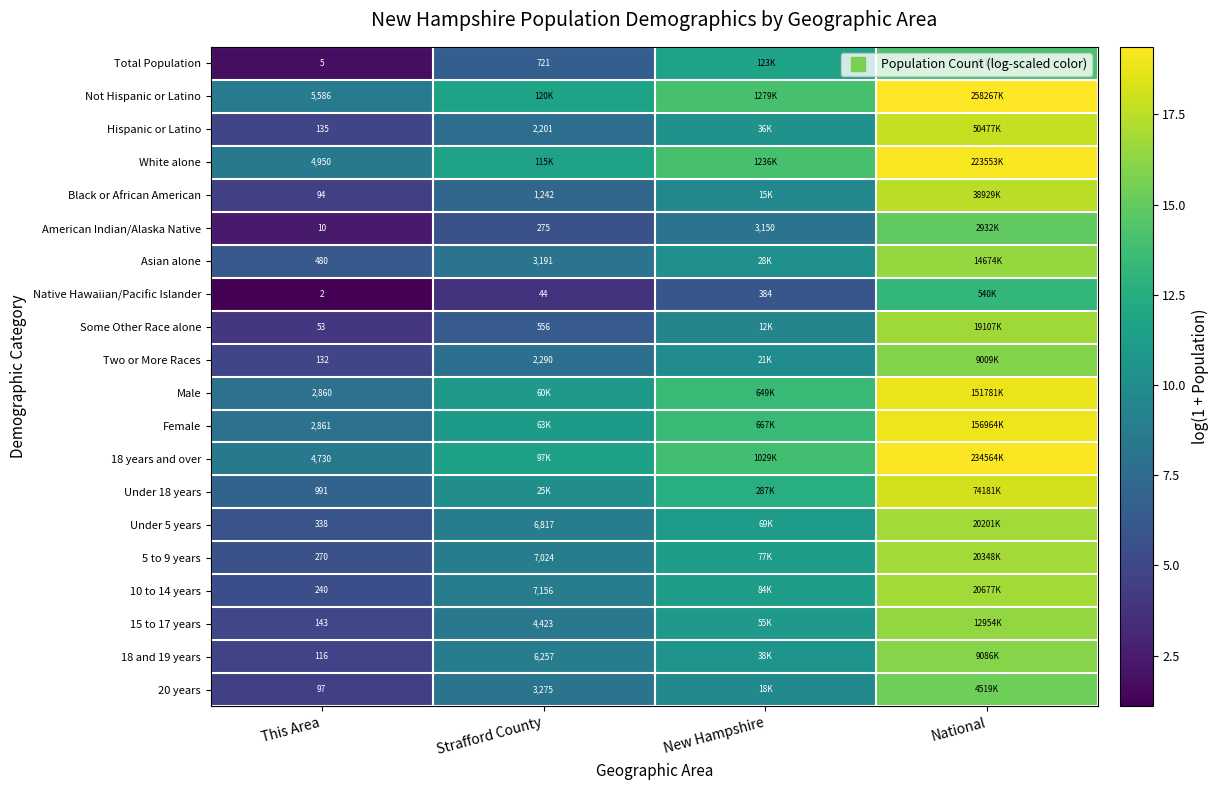

At how many categories does at least one series exceed 2?

4